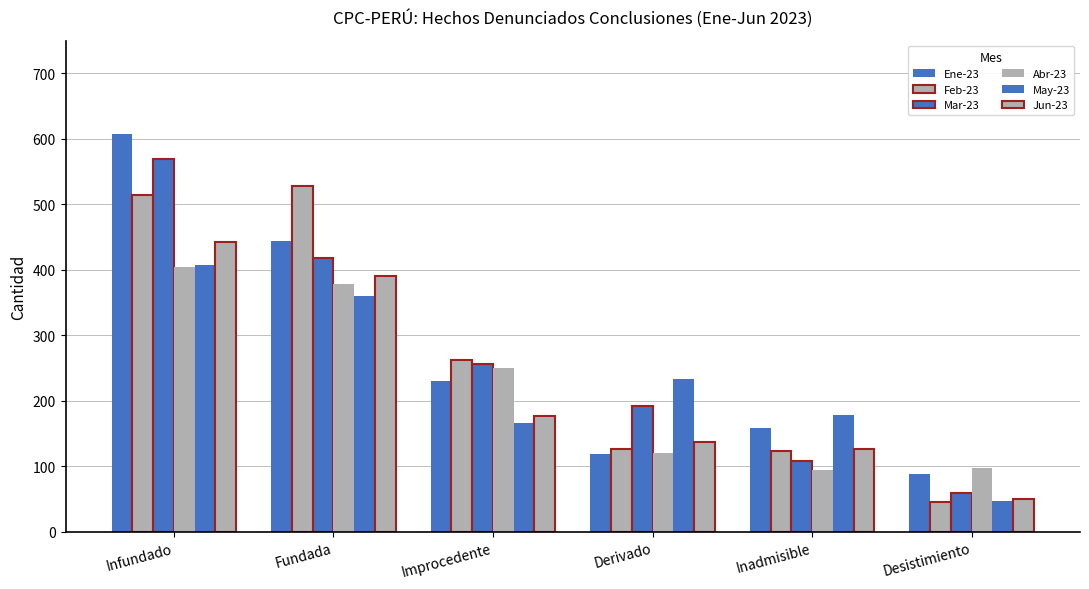

How many categories are shown in the chart?

6